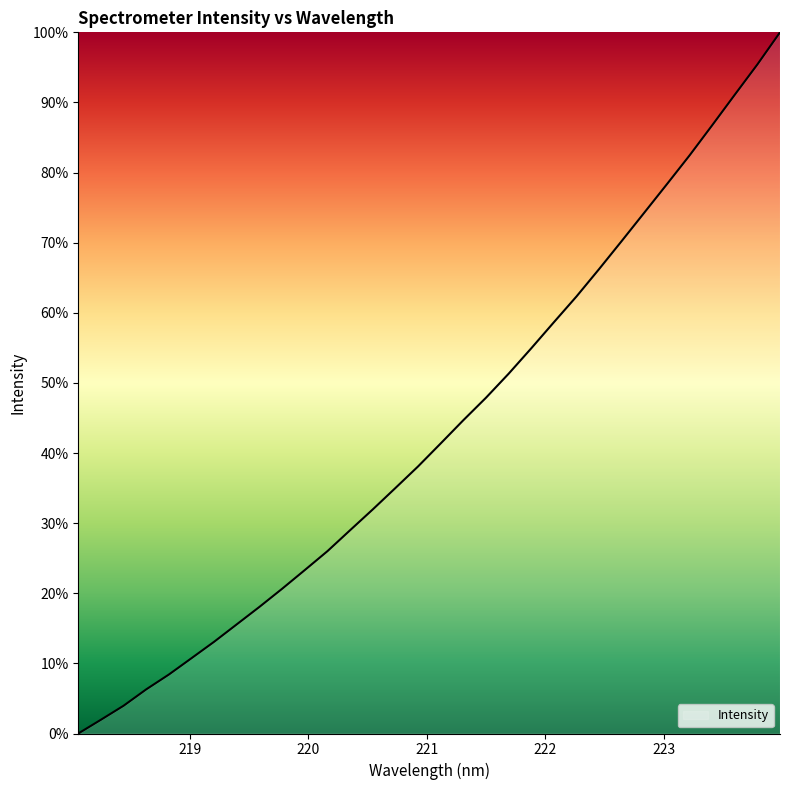

What is the maximum value shown in the chart?

100.0